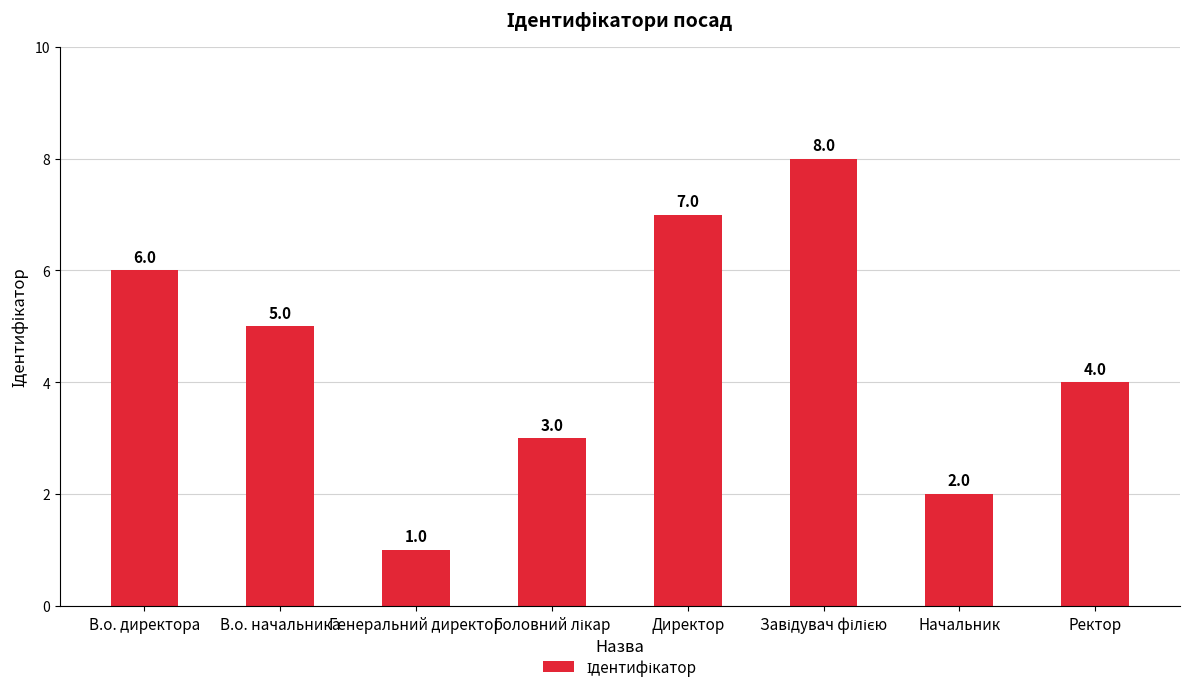

What is the greatest value displayed?

8